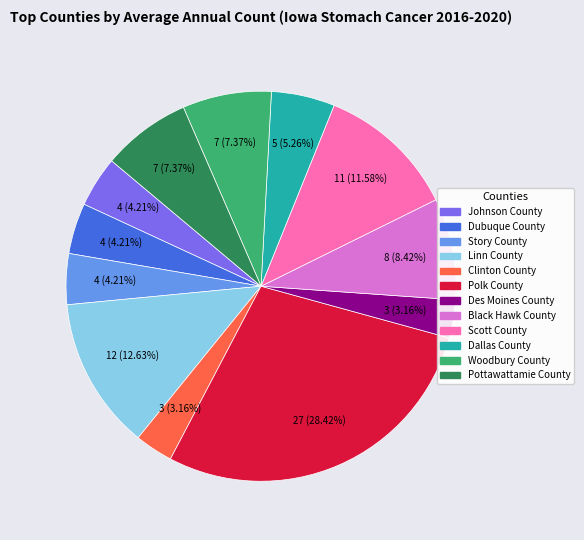

Combined, do Woodbury County and Pottawattamie County account for over 50%?

No